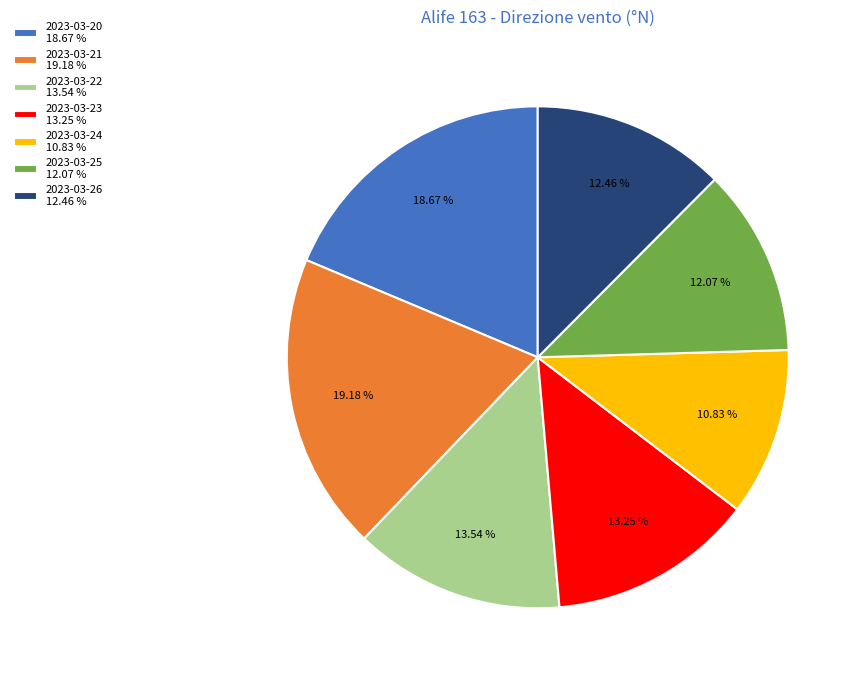

To the nearest percent, what is the average slice percentage?

14%